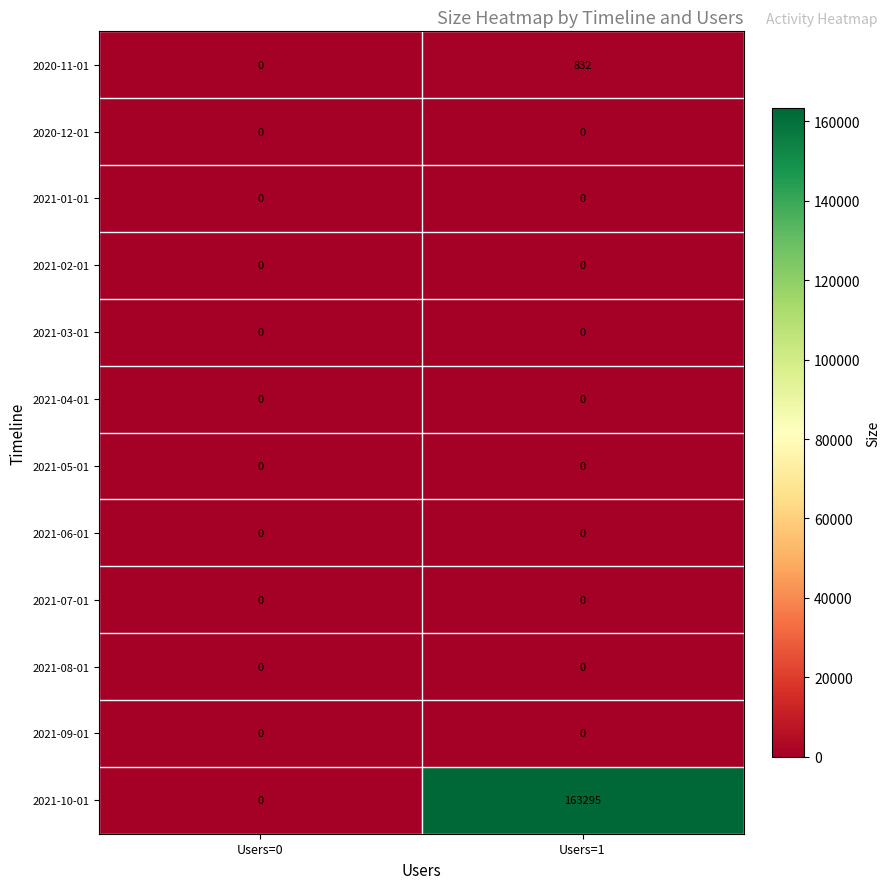

Which category has the highest value across all series?

Users=1